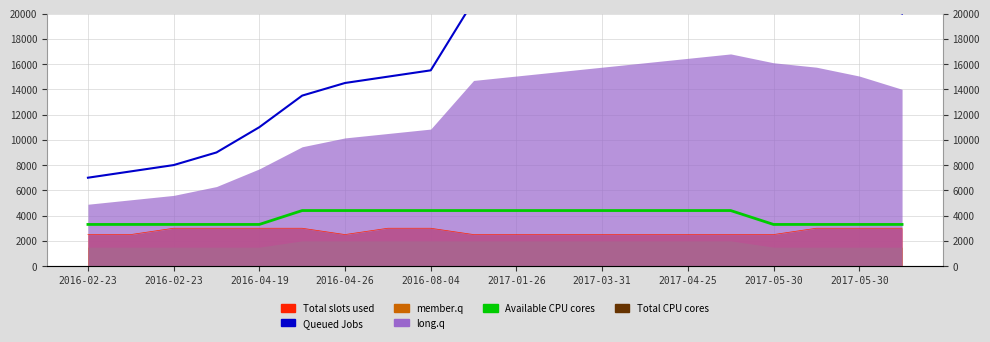

Which category has the lowest value across all series?

2016-02-23